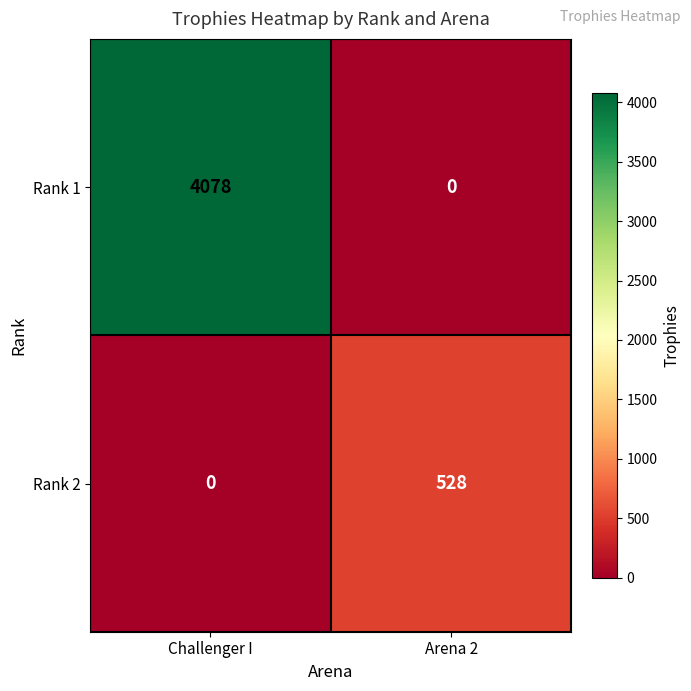

What is the sum of the Rank 1 values at Arena 2 and Challenger I?

4078